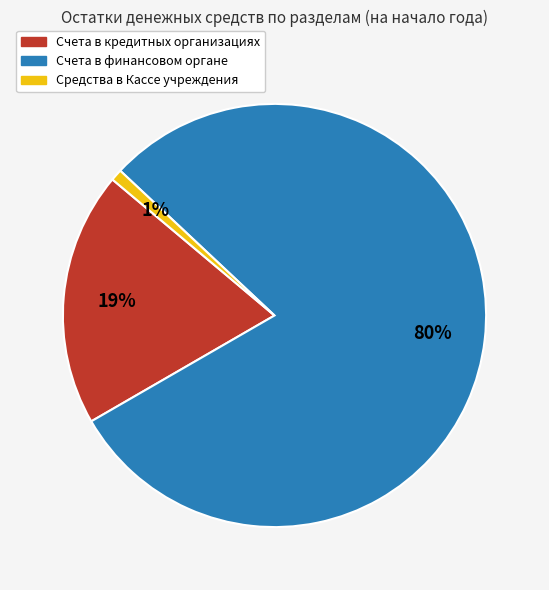

Which category accounts for the majority?

Счета в финансовом органе